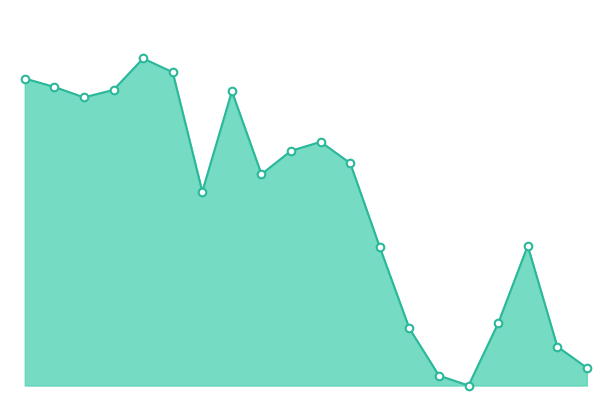

Does the chart have visible grid lines?

No